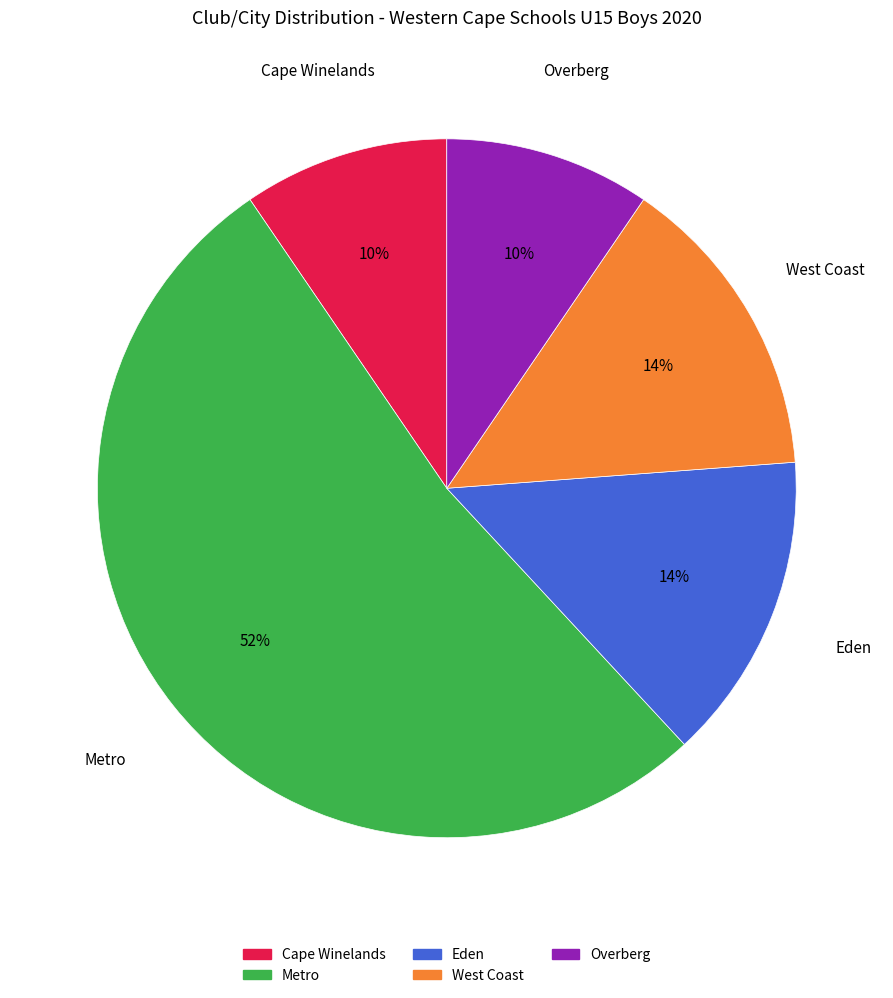

Which slice is the largest?

Metro